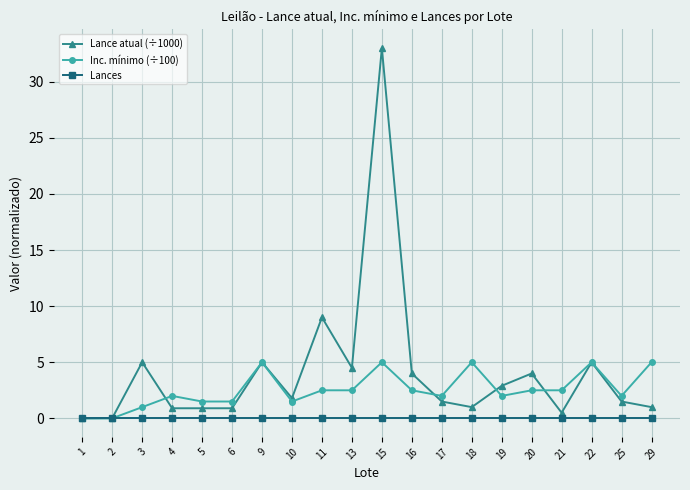

Is it true that Lance atual (÷1000) equals 4.0 at 16?

True